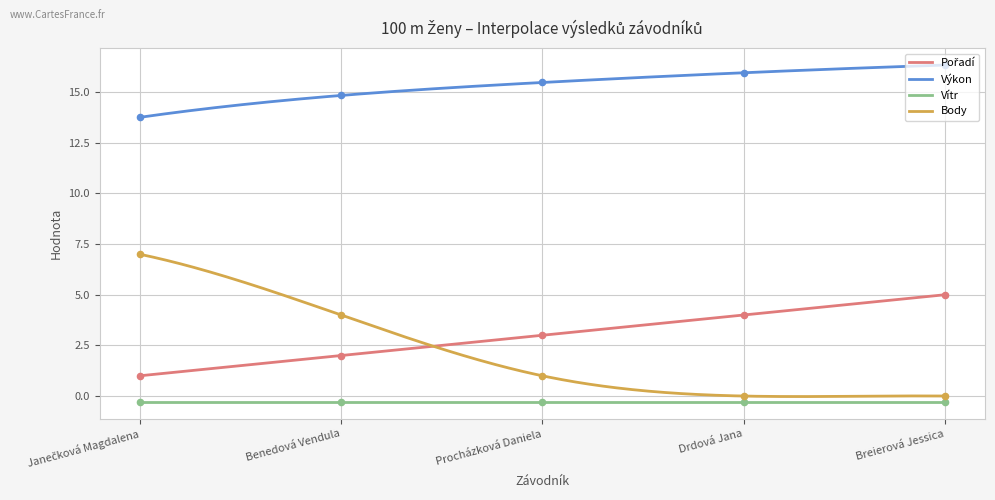

At how many categories does at least one series exceed 13?

5